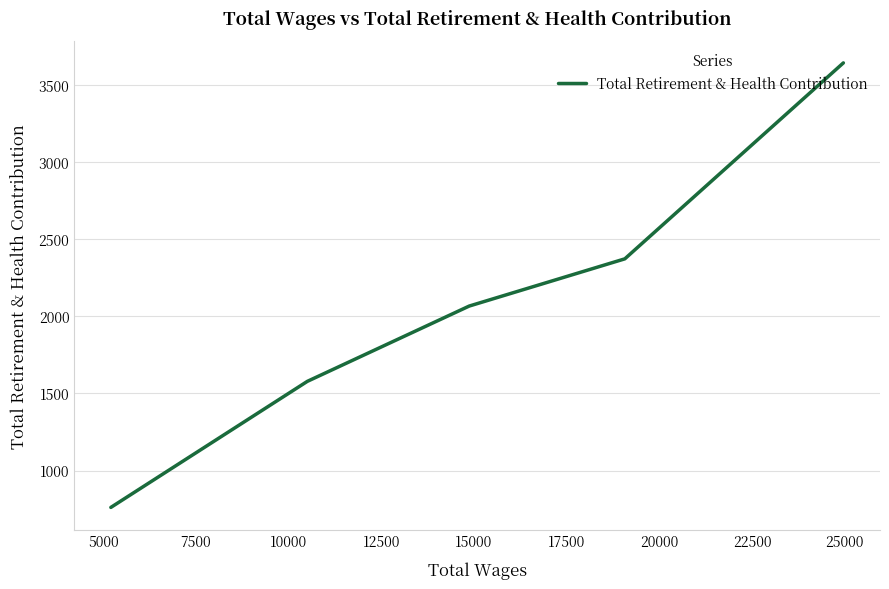

What is the difference between the second highest and second lowest values?

794